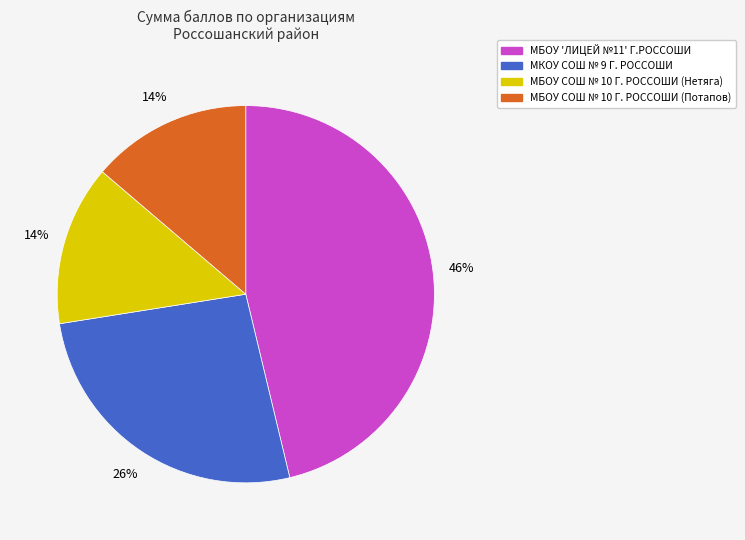

Between МКОУ СОШ № 9 Г. РОССОШИ and МБОУ СОШ № 10 Г. РОССОШИ (Нетяга), which is larger?

МКОУ СОШ № 9 Г. РОССОШИ